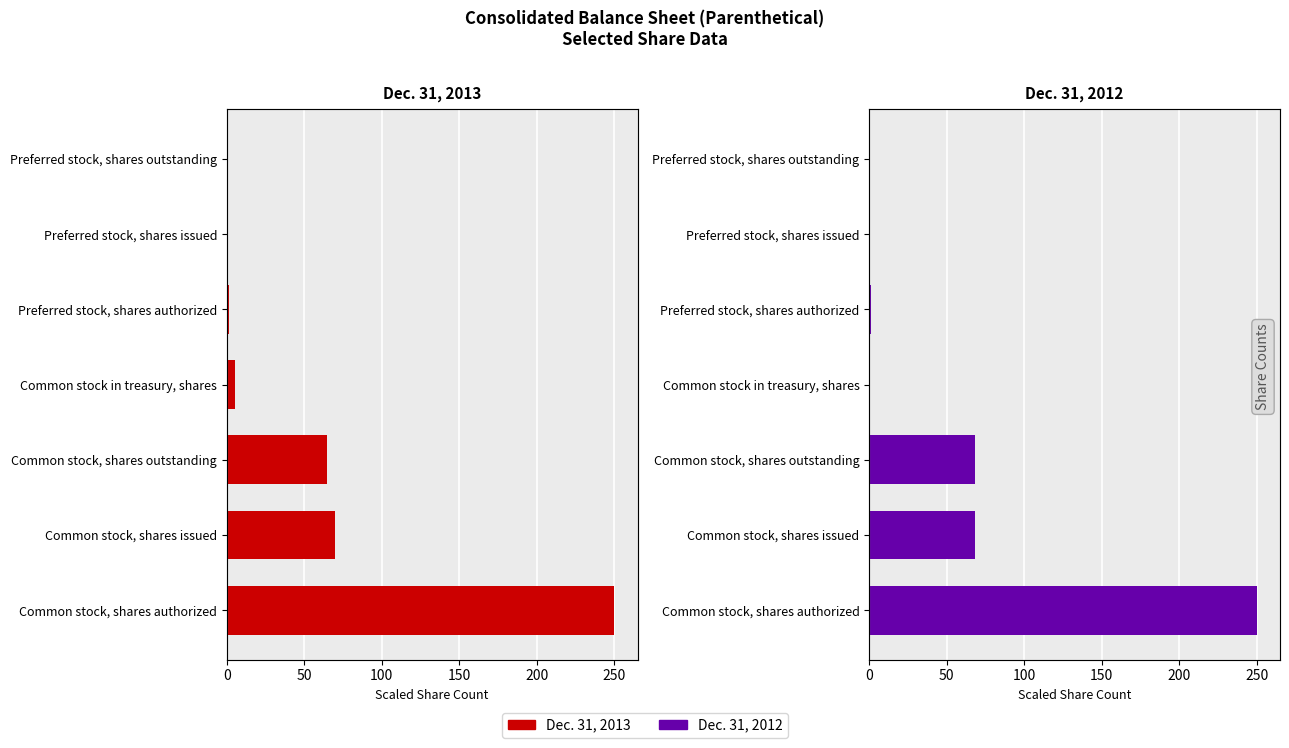

Reading left to right, transcribe all the data shown in this chart.

Dec. 31, 2013: 250.0	69.8	64.8	5.1	1.3	0.0	0.0
Dec. 31, 2012: 250.0	68.5	68.5	0.0	1.3	0.0	0.0